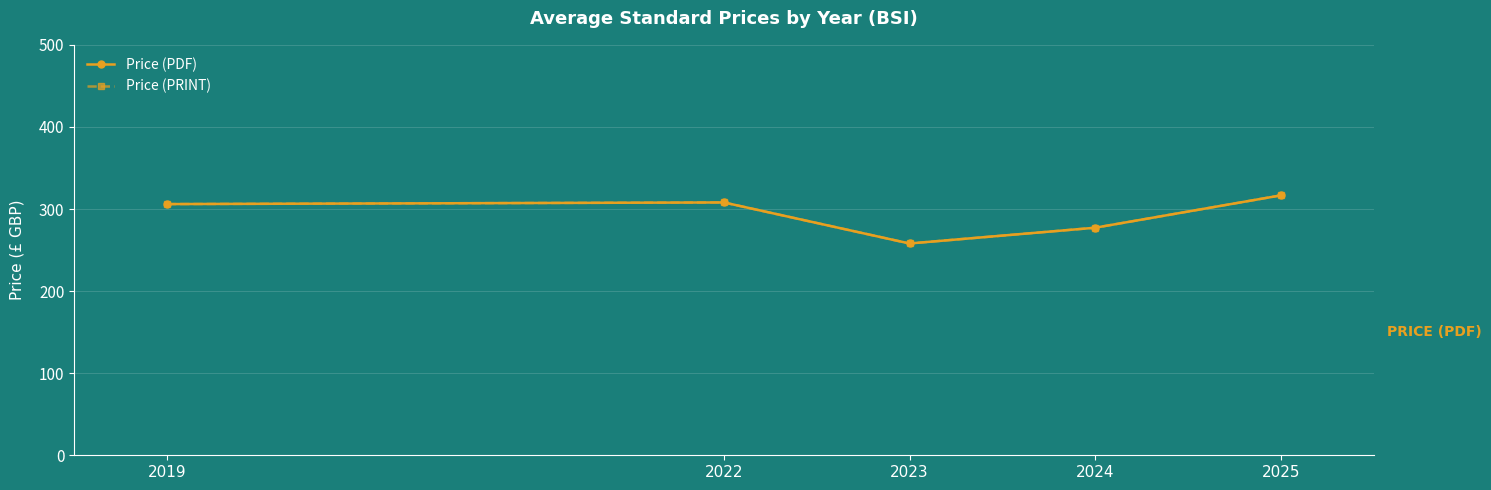

What is the sum of all Price (PRINT) values?

1465.8